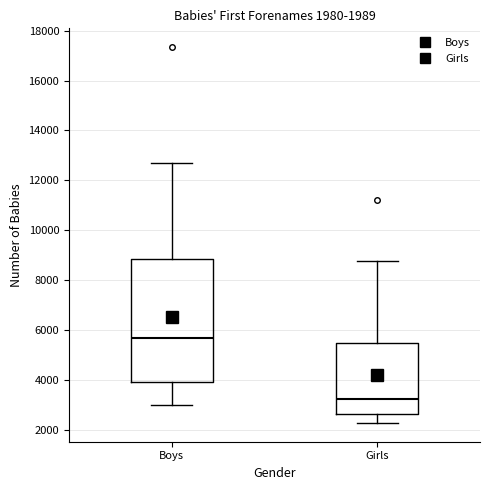

Which box's median line is the highest?

Boys